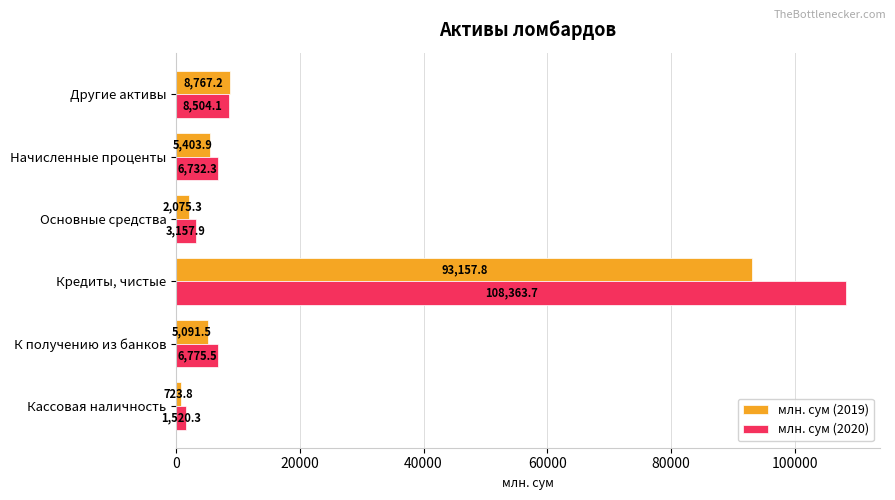

Between Начисленные проценты and Другие активы, which series saw the biggest shift?

млн. сум (2019)